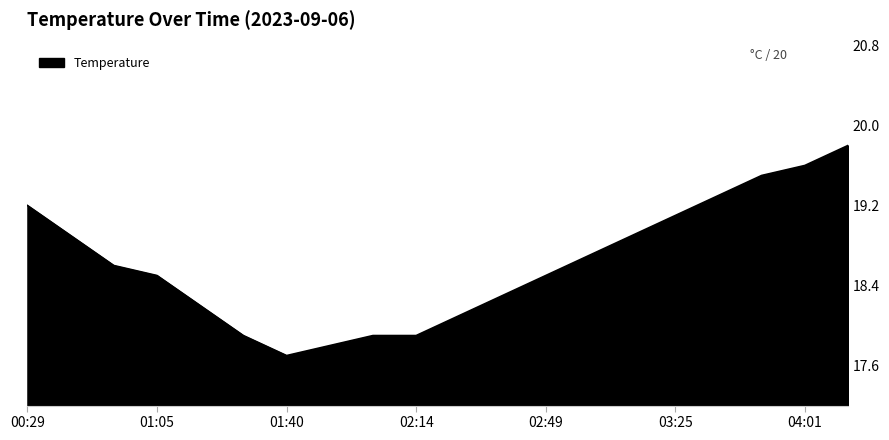

Is this an area chart (filled region under the line)?

Yes